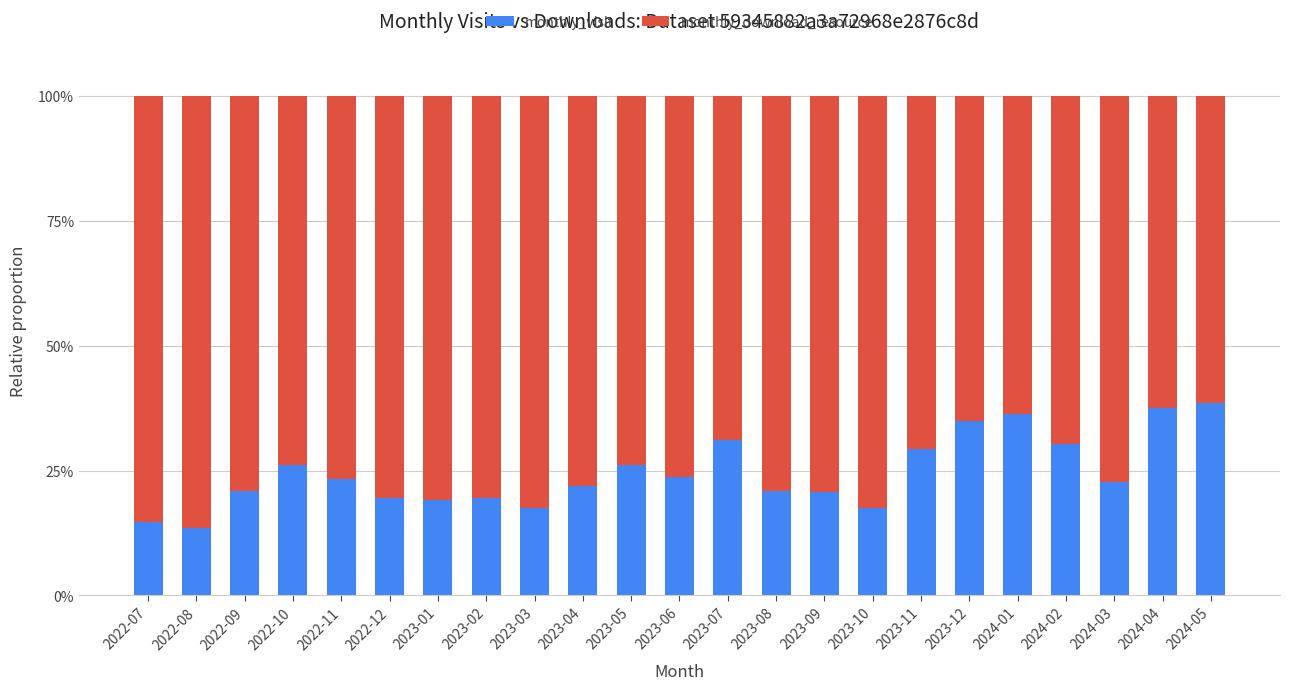

What is the difference between the monthly_visit values at 2023-11 and 2024-03?

6.7